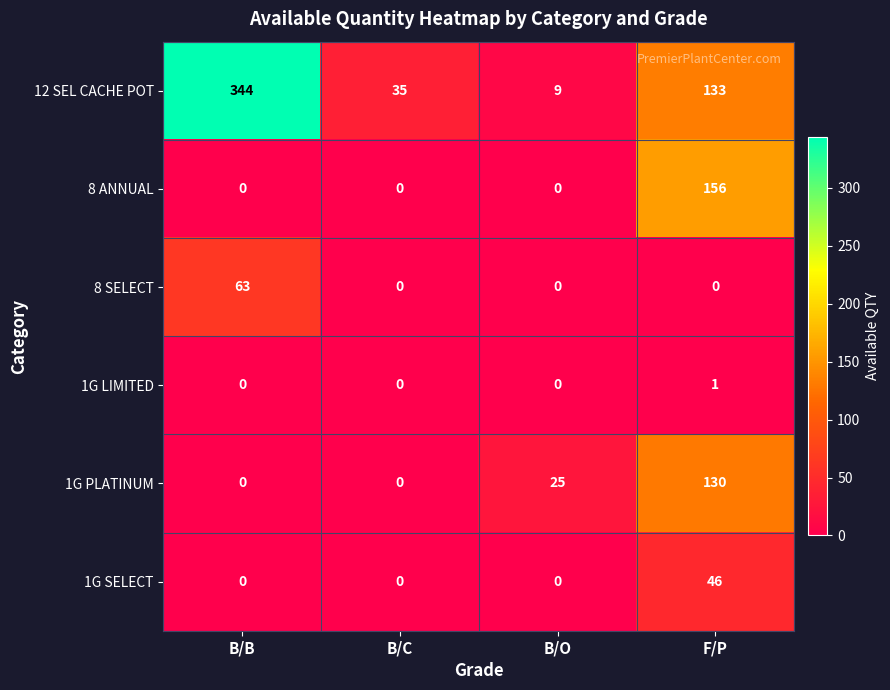

How many positive values does the 8 ANNUAL series have?

1